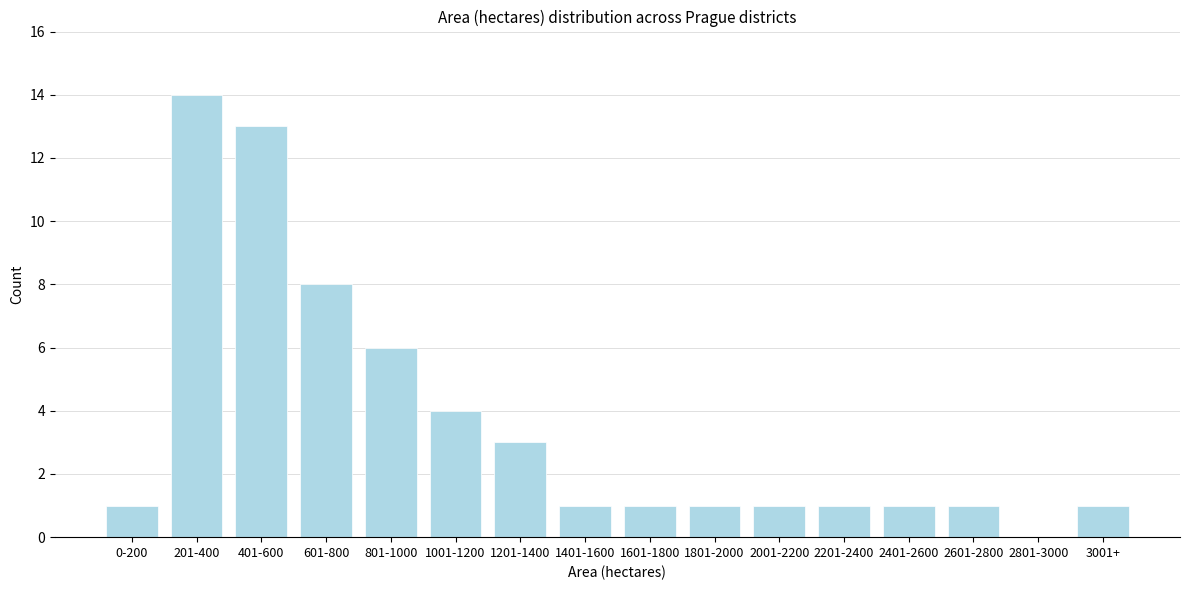

Reading left to right, transcribe all the data shown in this chart.

0-200=1	201-400=14	401-600=13	601-800=8	801-1000=6	1001-1200=4	1201-1400=3	1401-1600=1	1601-1800=1	1801-2000=1	2001-2200=1	2201-2400=1	2401-2600=1	2601-2800=1	2801-3000=0	3001+=1